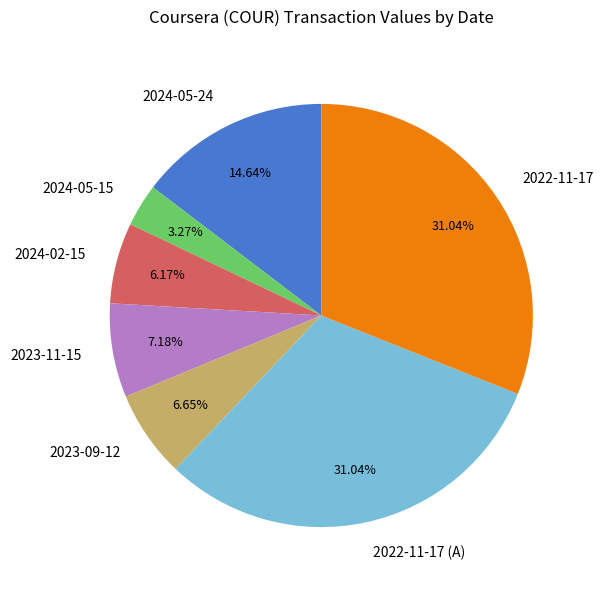

Between 2023-09-12 and 2023-11-15, which is larger?

2023-11-15